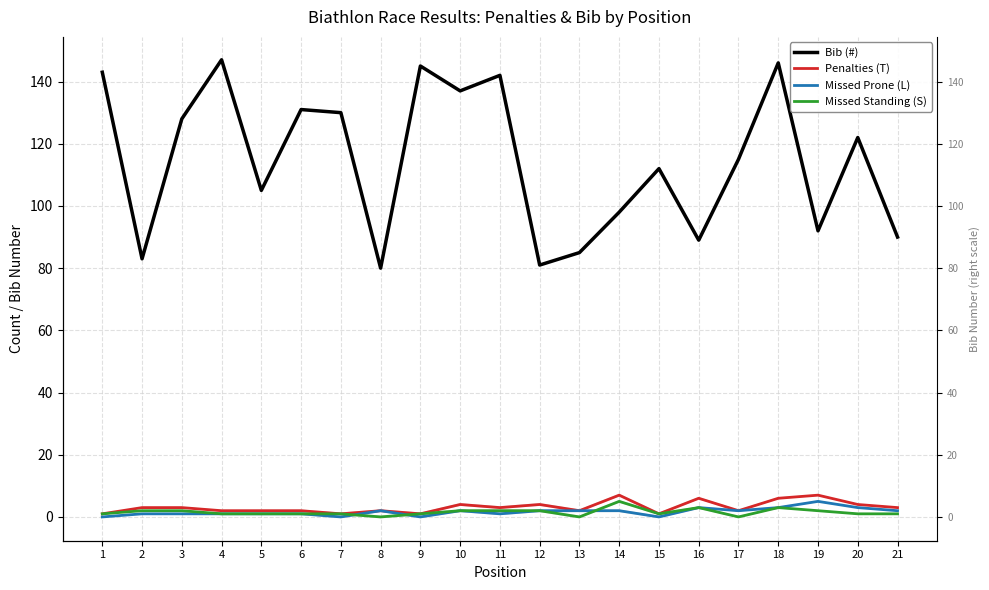

Read the Missed Standing (S) value at 12.

2